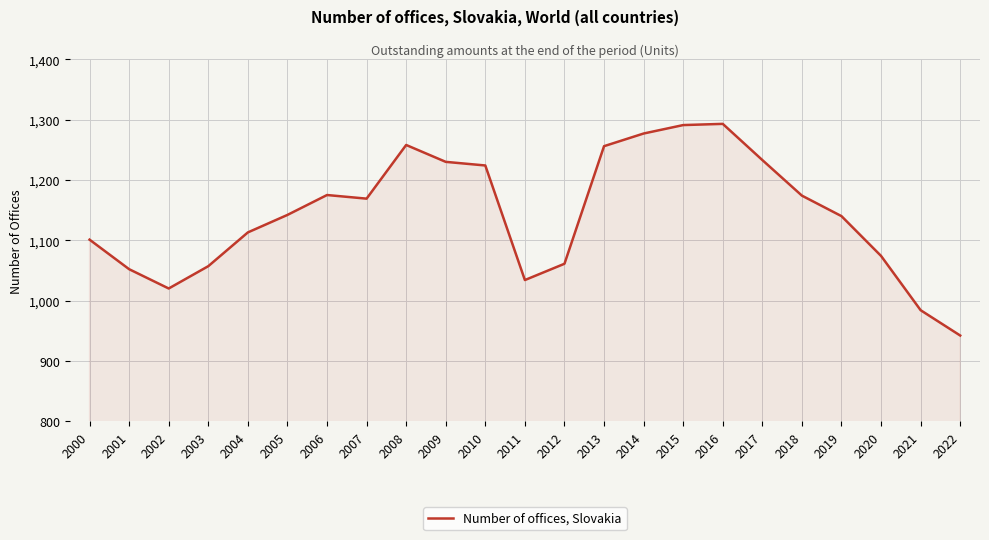

Between 2000 and 2001, which is larger?

2000